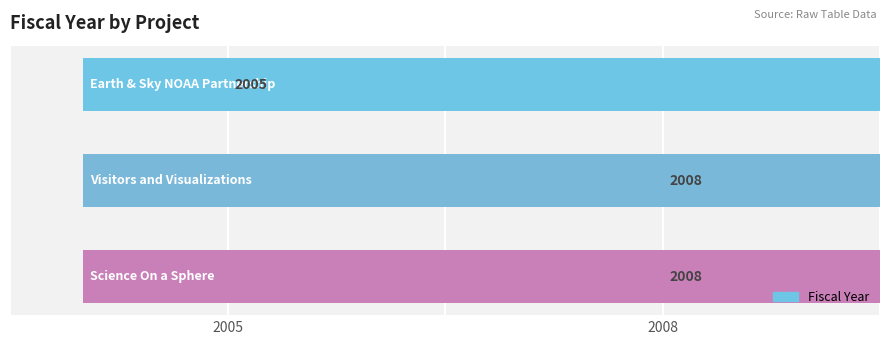

Count the values in the range 2005 to 2008.

3